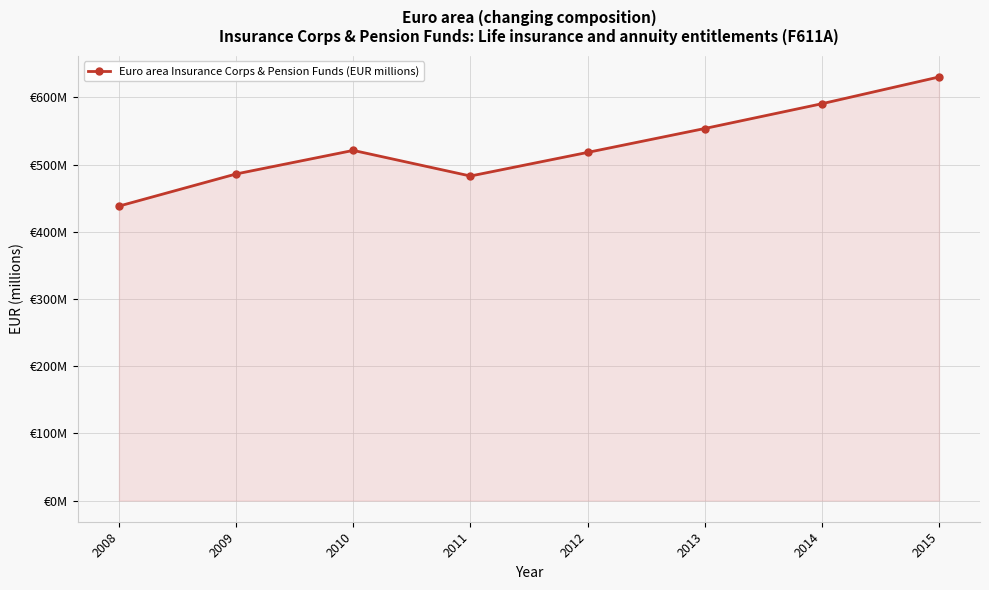

True or false: the data has more than 2 interior local peaks.

False